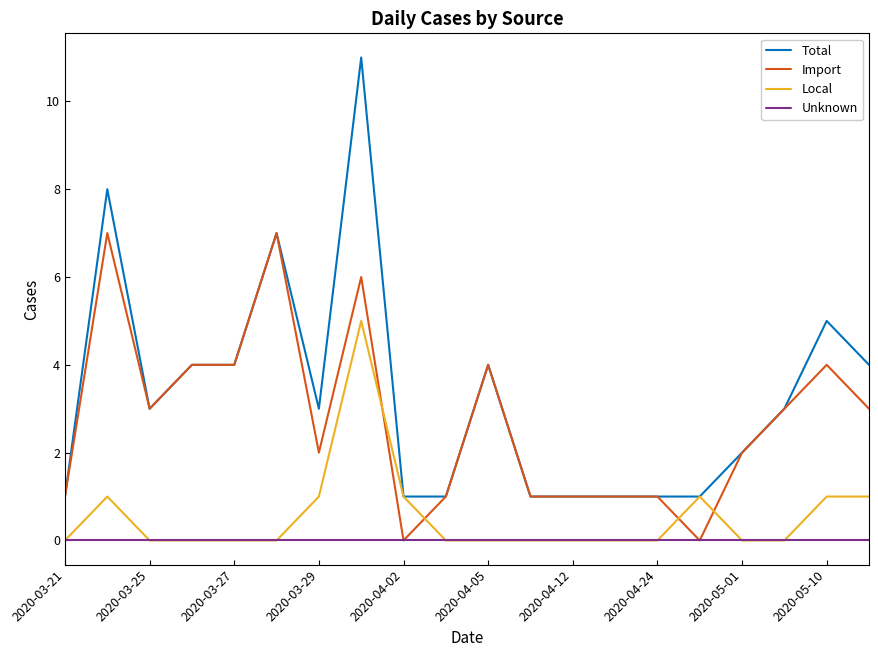

List the series in order of their overall mean, highest first.

Total, Import, Local, Unknown